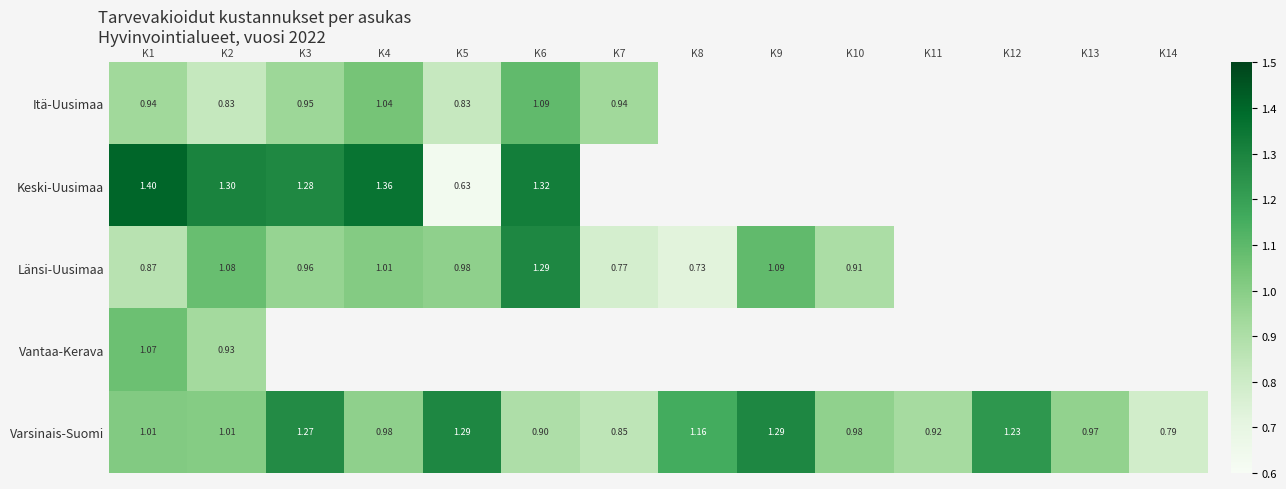

At K2, list the series in order from smallest to largest.

Itä-Uusimaa, Vantaa-Kerava, Varsinais-Suomi, Länsi-Uusimaa, Keski-Uusimaa